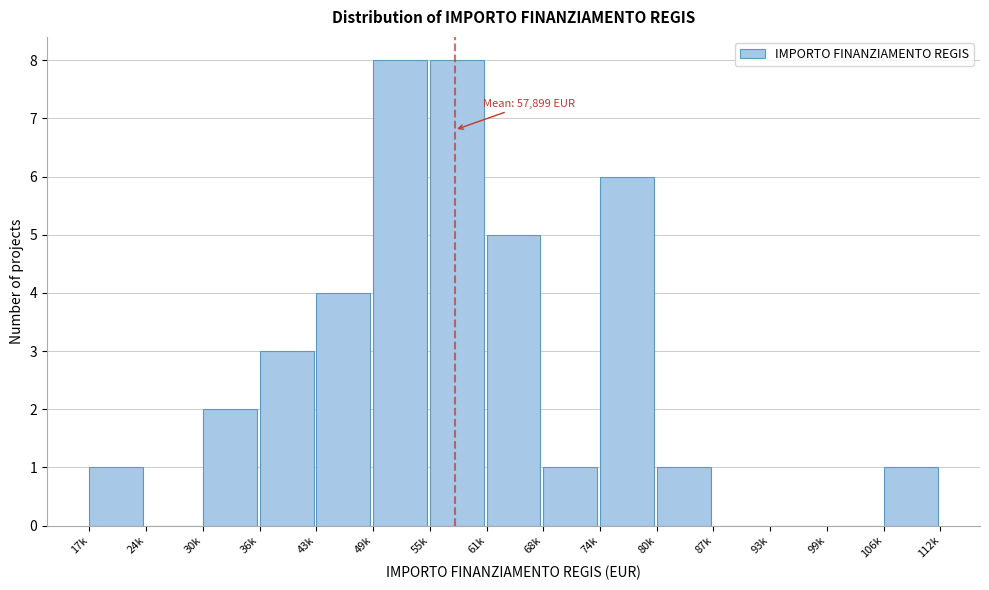

Reading left to right, transcribe all the data shown in this chart.

17k=1	24k=0	30k=2	36k=3	43k=4	49k=8	55k=8	61k=5	68k=1	74k=6	80k=1	87k=0	93k=0	99k=0	106k=1